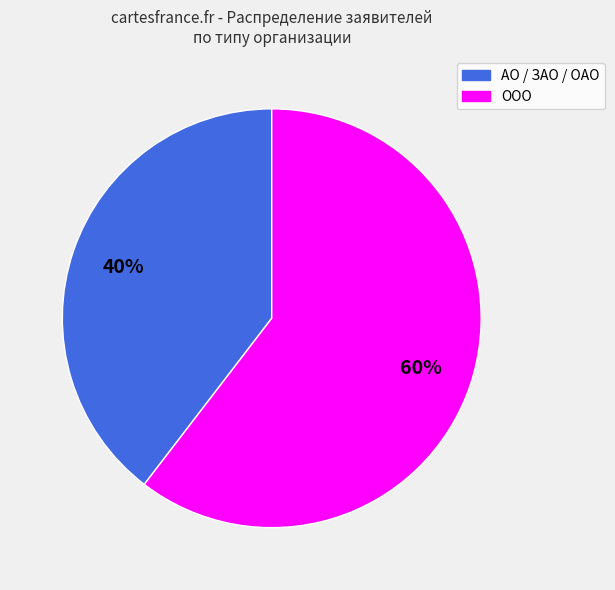

Do ООО and АО together represent more than half of the pie?

Yes